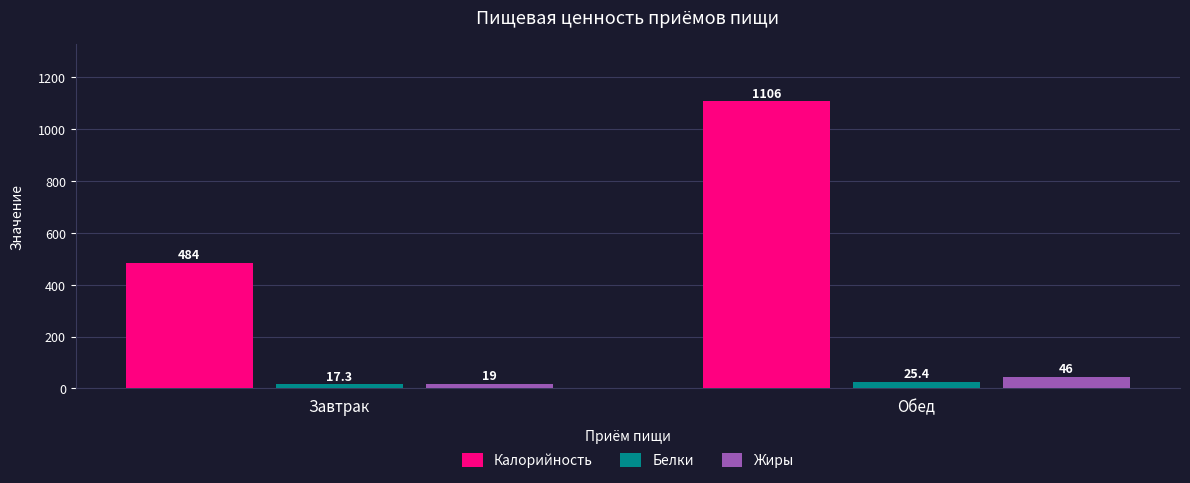

Which category has the lowest value across all series?

Завтрак